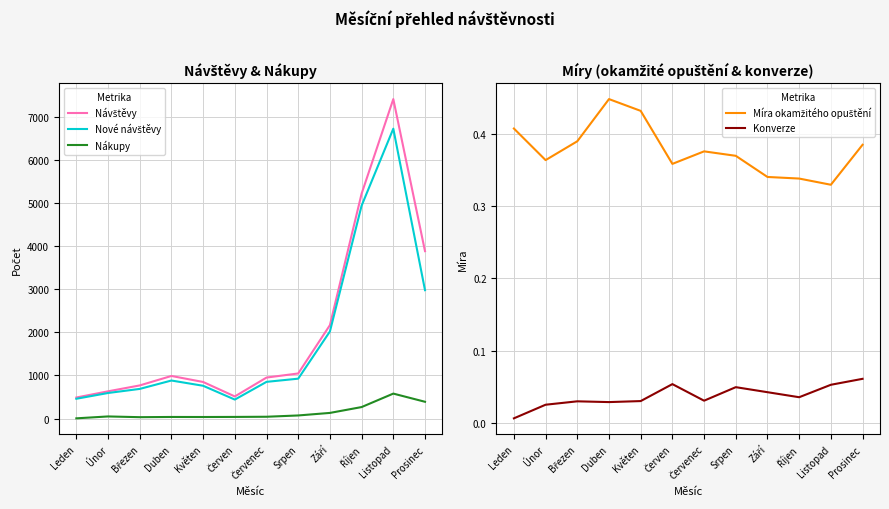

In Návštěvy, how many points are higher than both neighbors (excluding endpoints)?

2